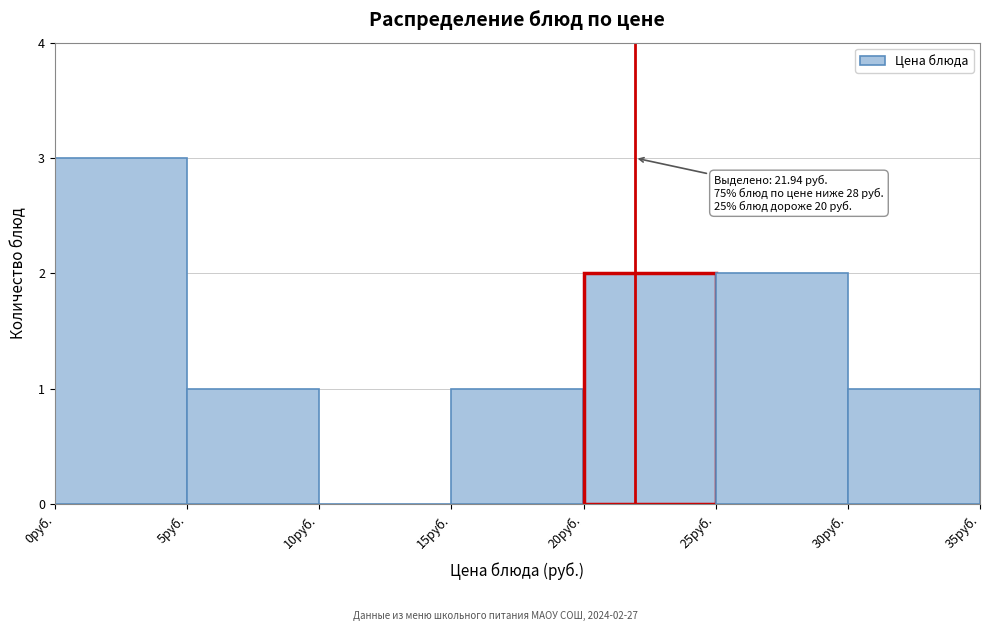

Over which range of the x-axis is the bar tallest?

0 to 5